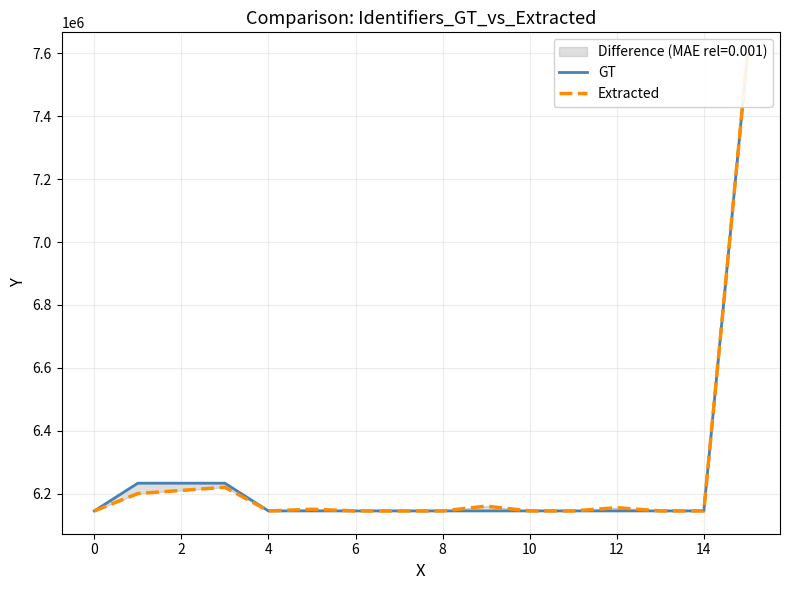

Which category has the highest value in the Extracted series?

15